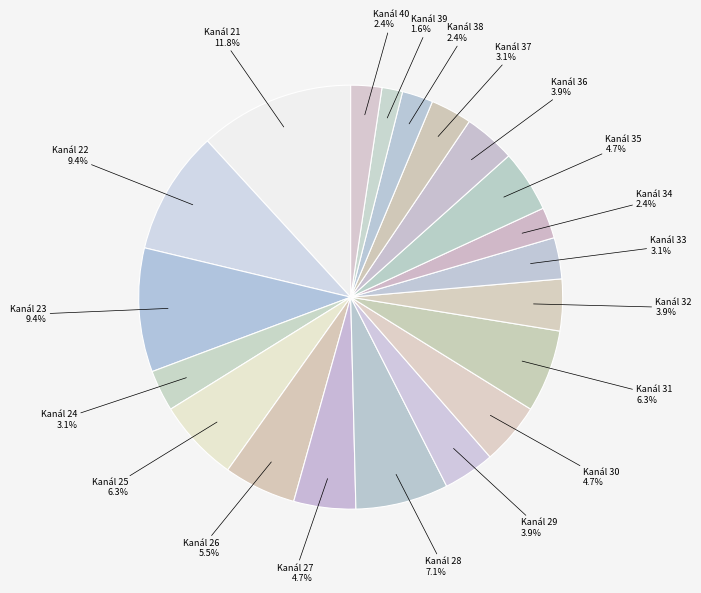

How many slices are in this pie chart?

20